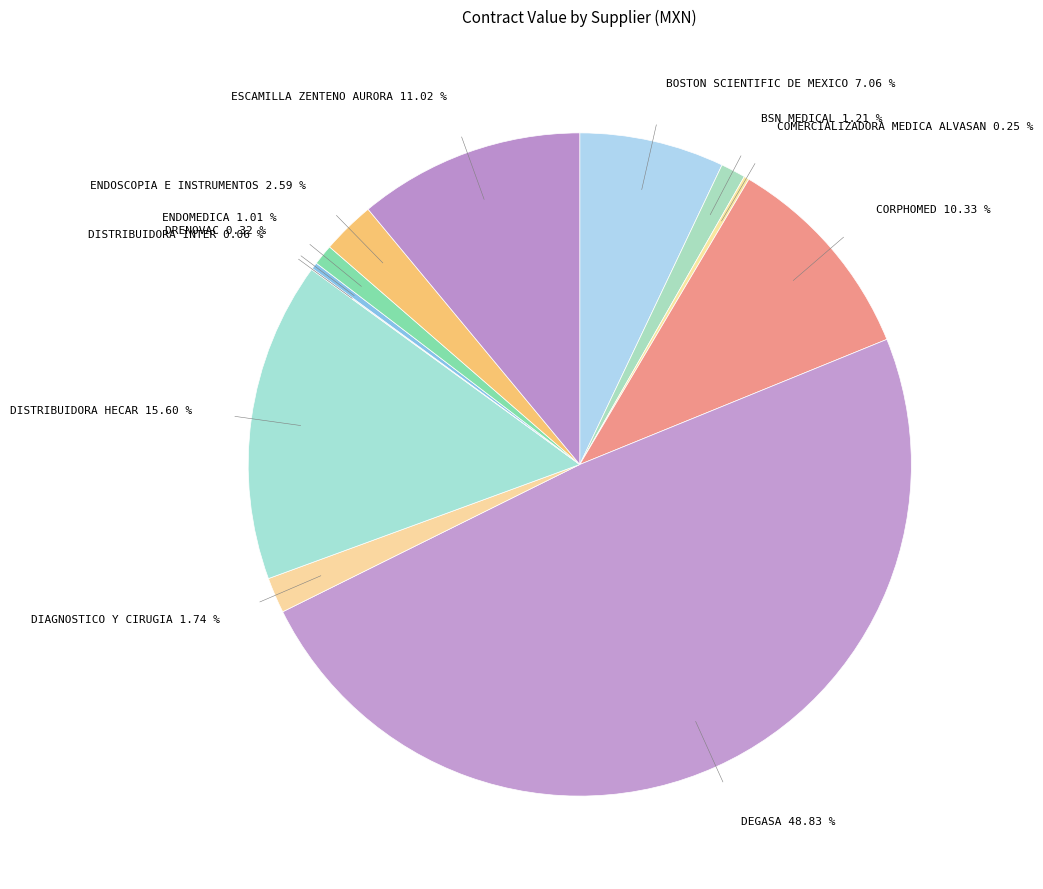

Does ENDOMEDICA account for over 50% of the chart?

No